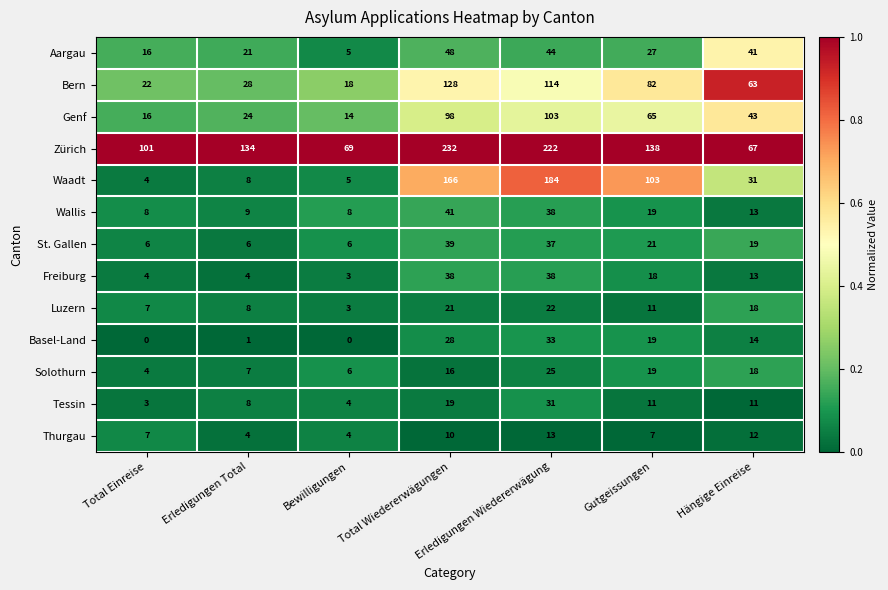

Between Total Einreise and Gutgeissungen, which series saw the biggest shift?

Waadt